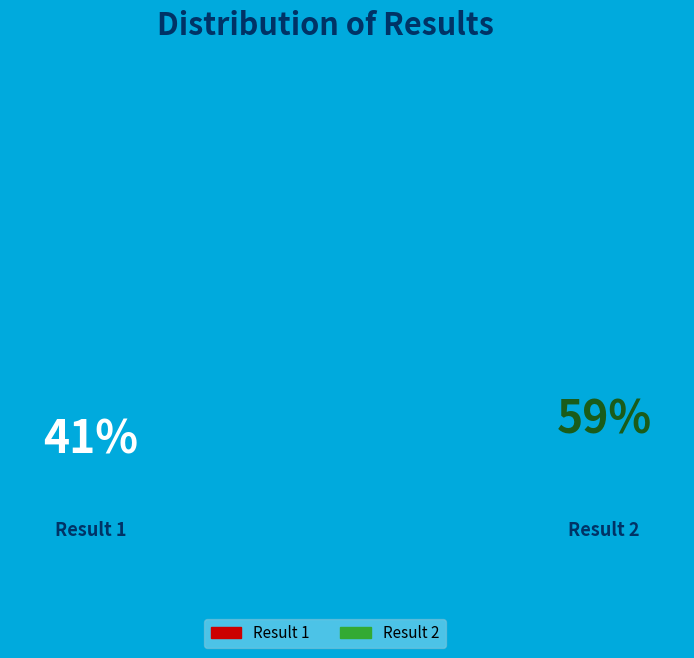

To the nearest percent, what is the combined percentage of 1 and 2?

100%